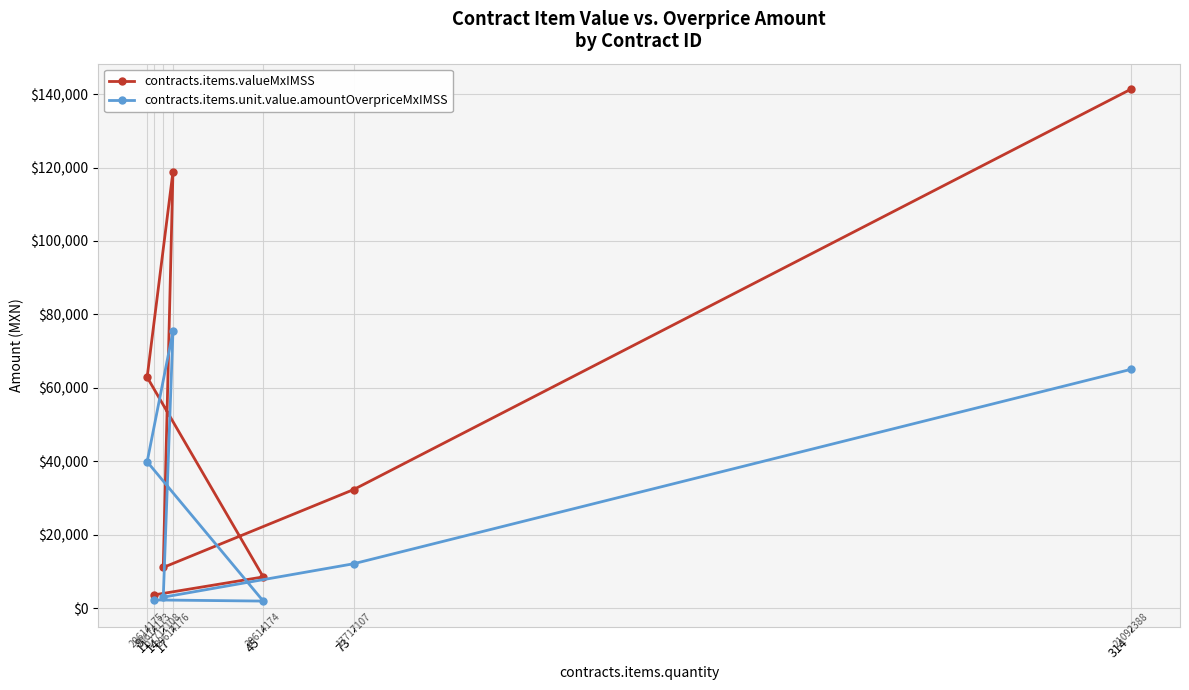

What is the total value across all series at 11?

5914.9